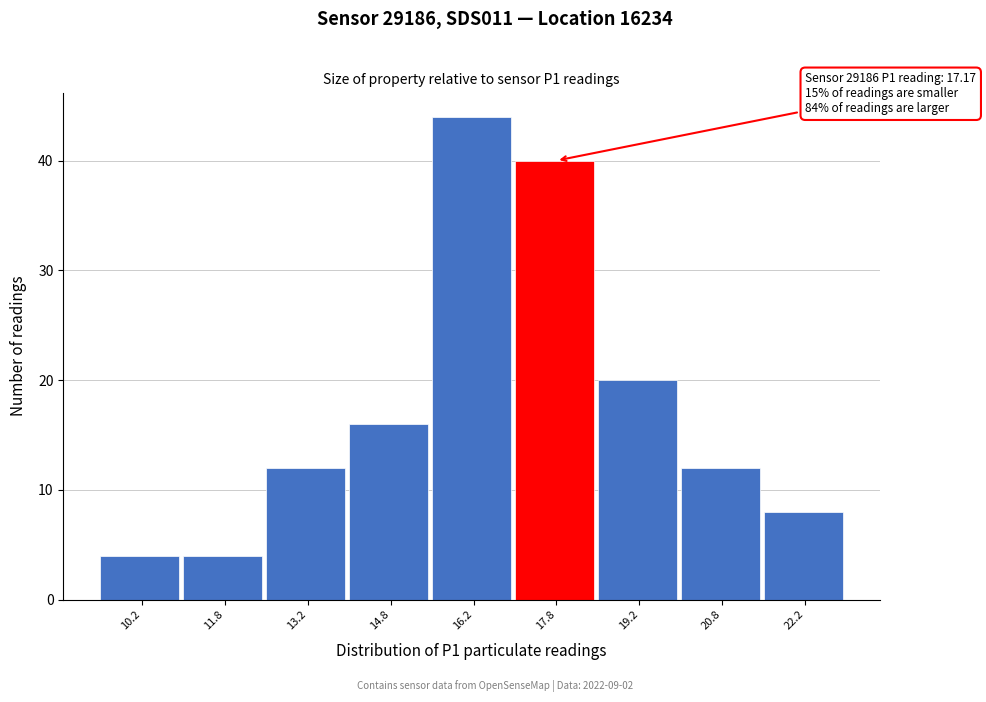

Which range on the x-axis has the tallest bar?

15.5 to 17.0